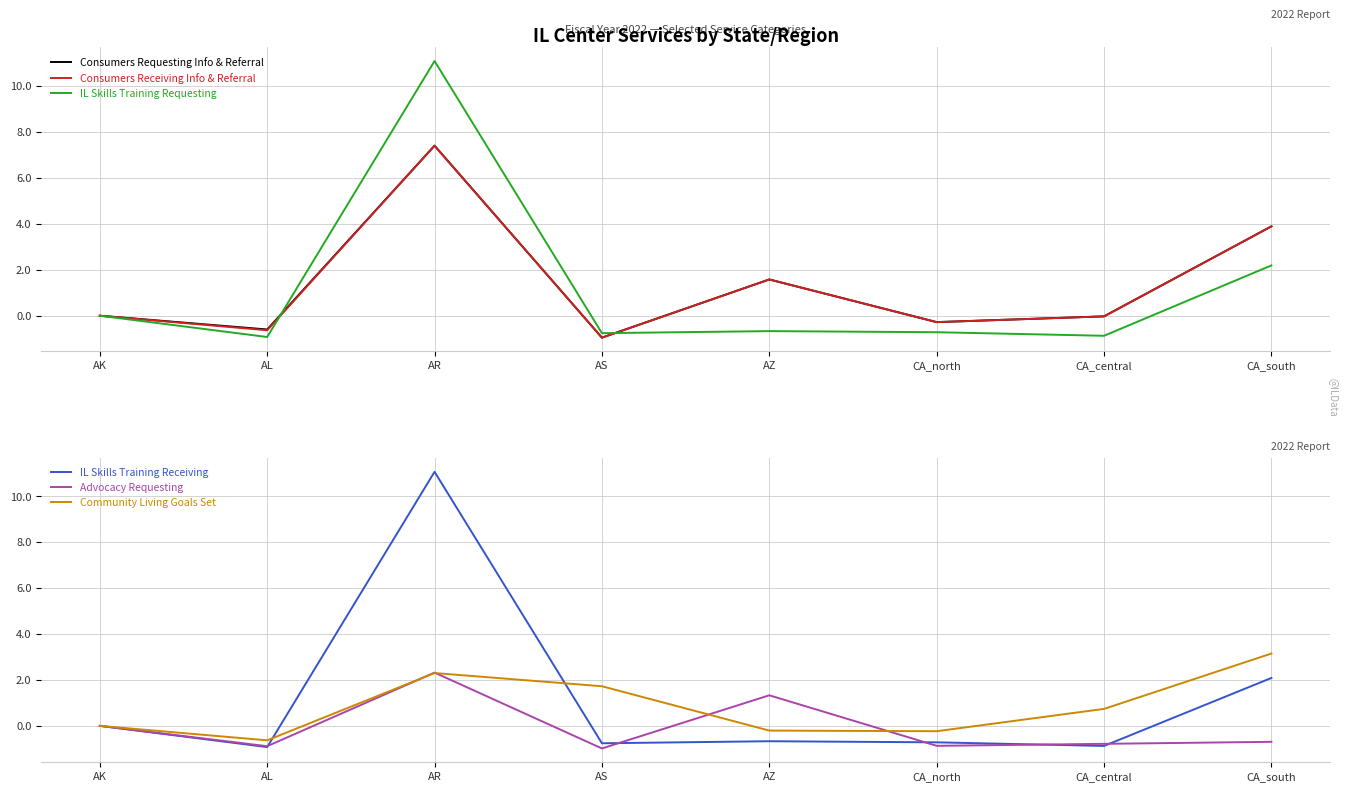

List the series in order of their peak value, highest first.

IL Skills Training Requesting, IL Skills Training Receiving, Consumers Requesting Info & Referral, Consumers Receiving Info & Referral, Community Living Goals Set, Advocacy Requesting